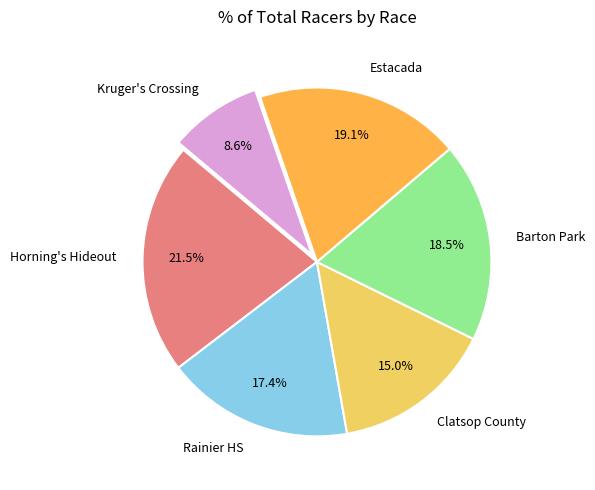

Rank the categories by value from highest to lowest.

Horning's Hideout, Estacada, Barton Park, Rainier HS, Clatsop County, Kruger's Crossing